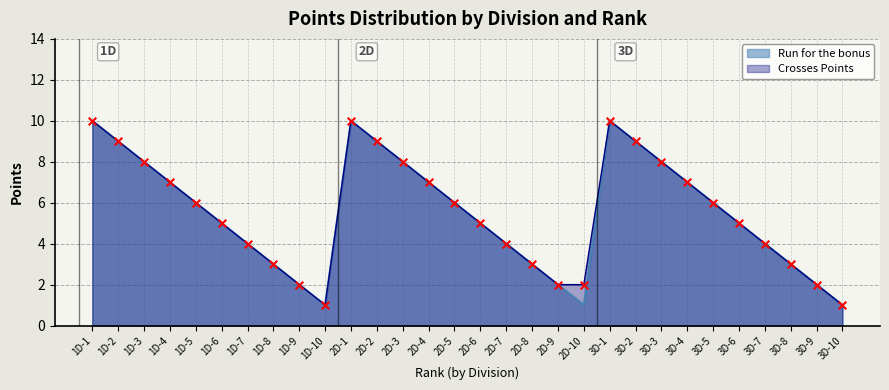

Which series has the largest total across all categories?

Crosses Points